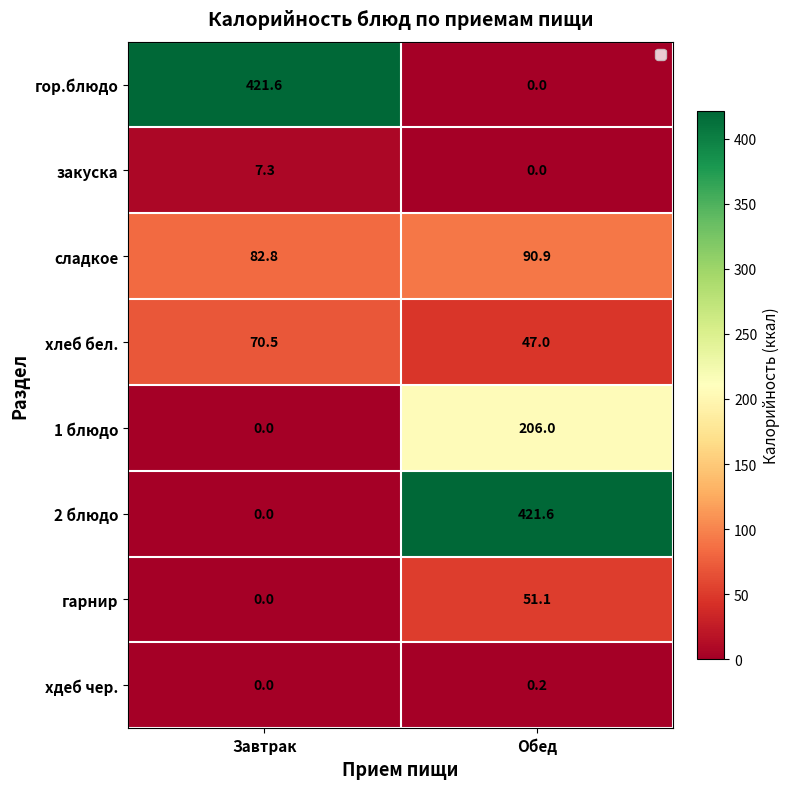

At which category is the sum across all series the highest?

Обед